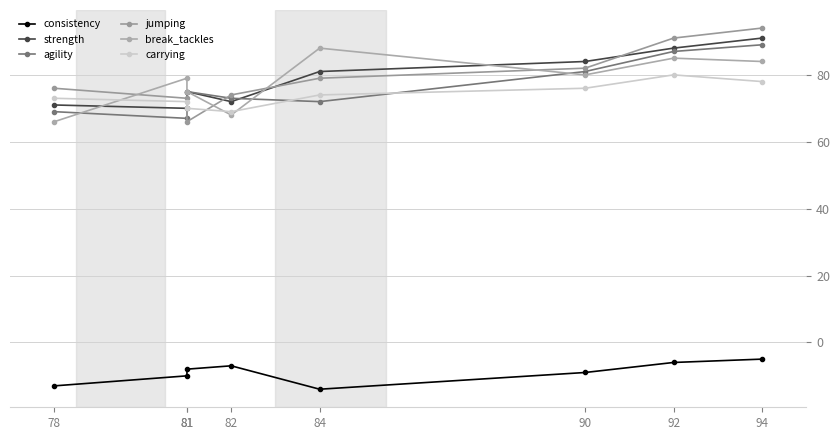

The value of carrying at 81 is 47. True or false?

False